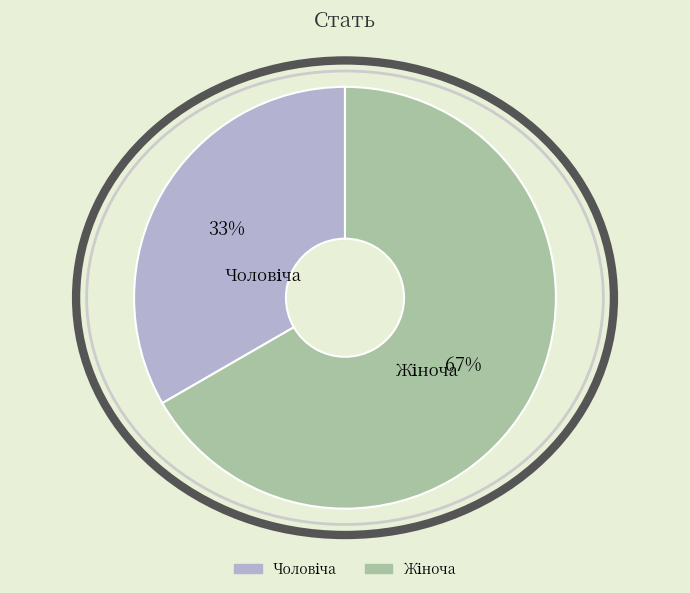

To the nearest percent, what is the average slice percentage?

50%